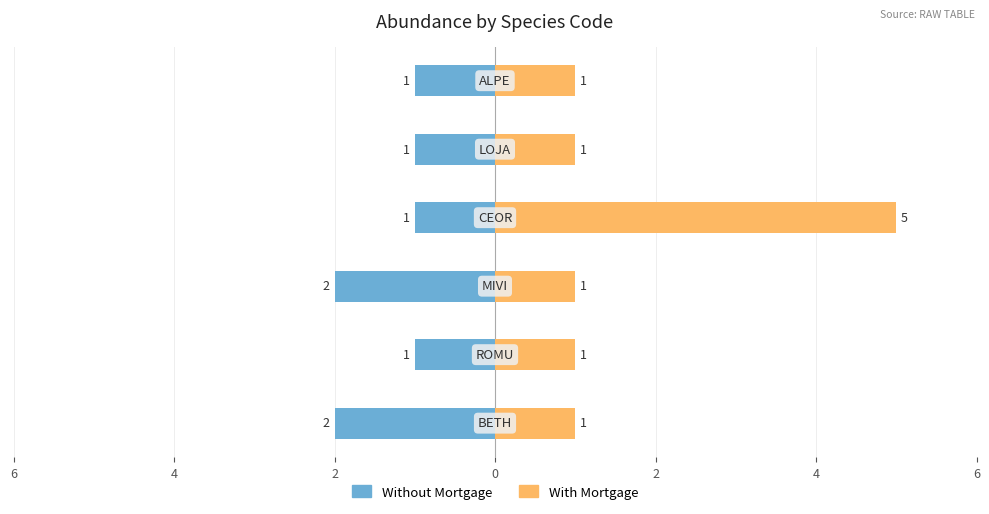

What is the difference between the Without Mortgage values at 0 and 2?

1